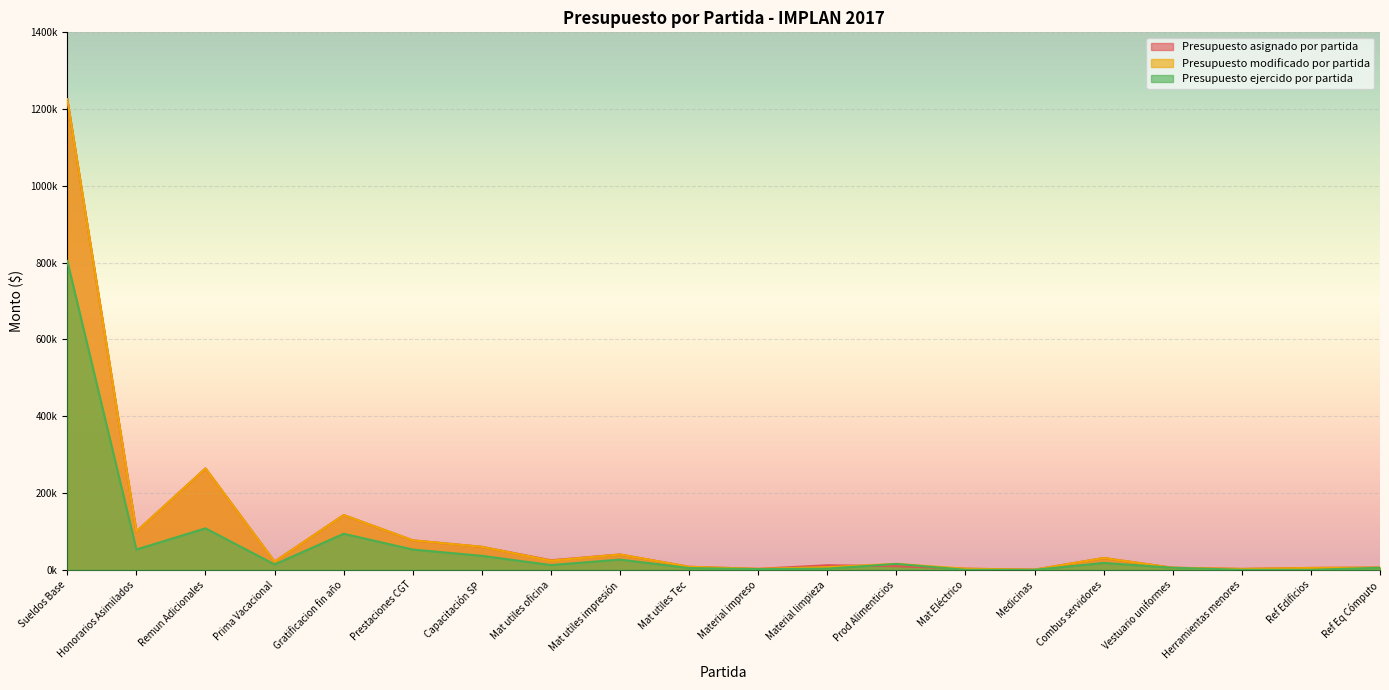

The value of Presupuesto ejercido por partida at Gratificacion fin año is 93981.2. True or false?

True